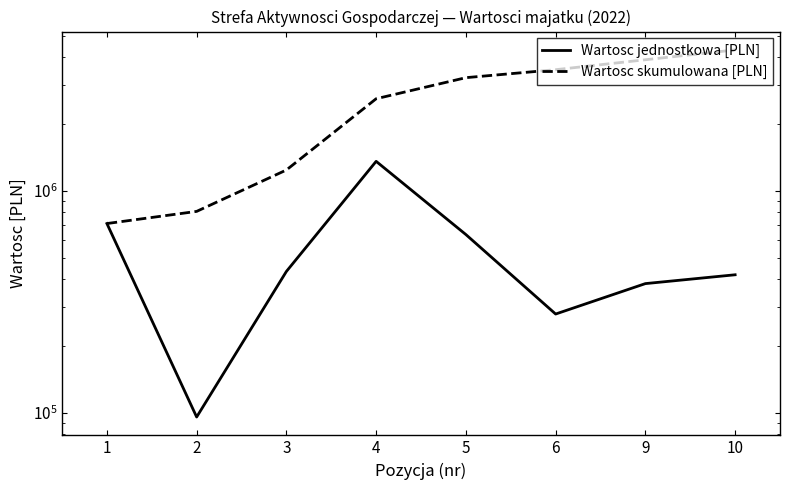

How many series are shown in this chart?

2